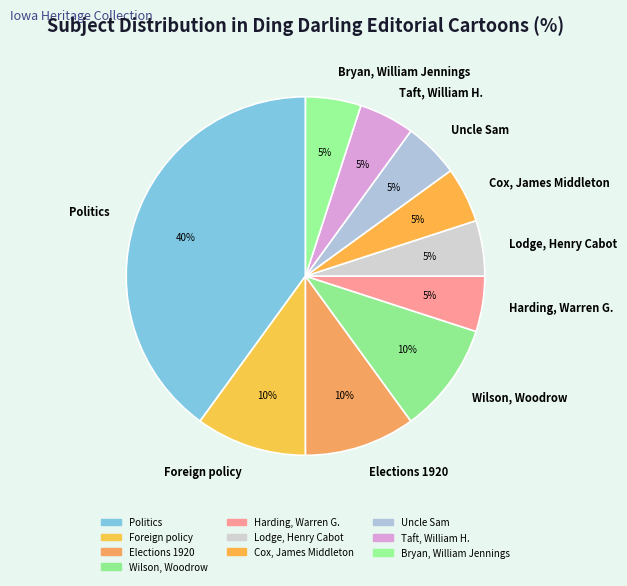

Is there any slice that represents more than half of the pie?

No